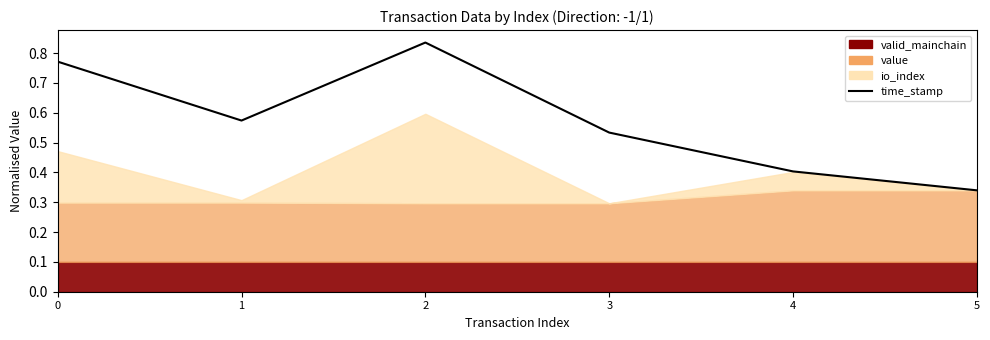

Which category has the highest value across all series?

2